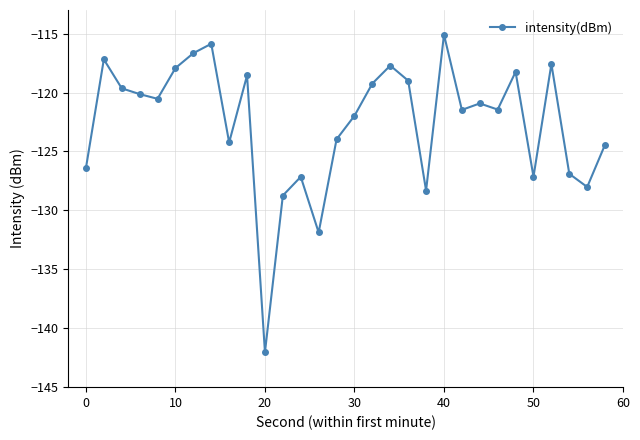

What is the average value?

-122.6